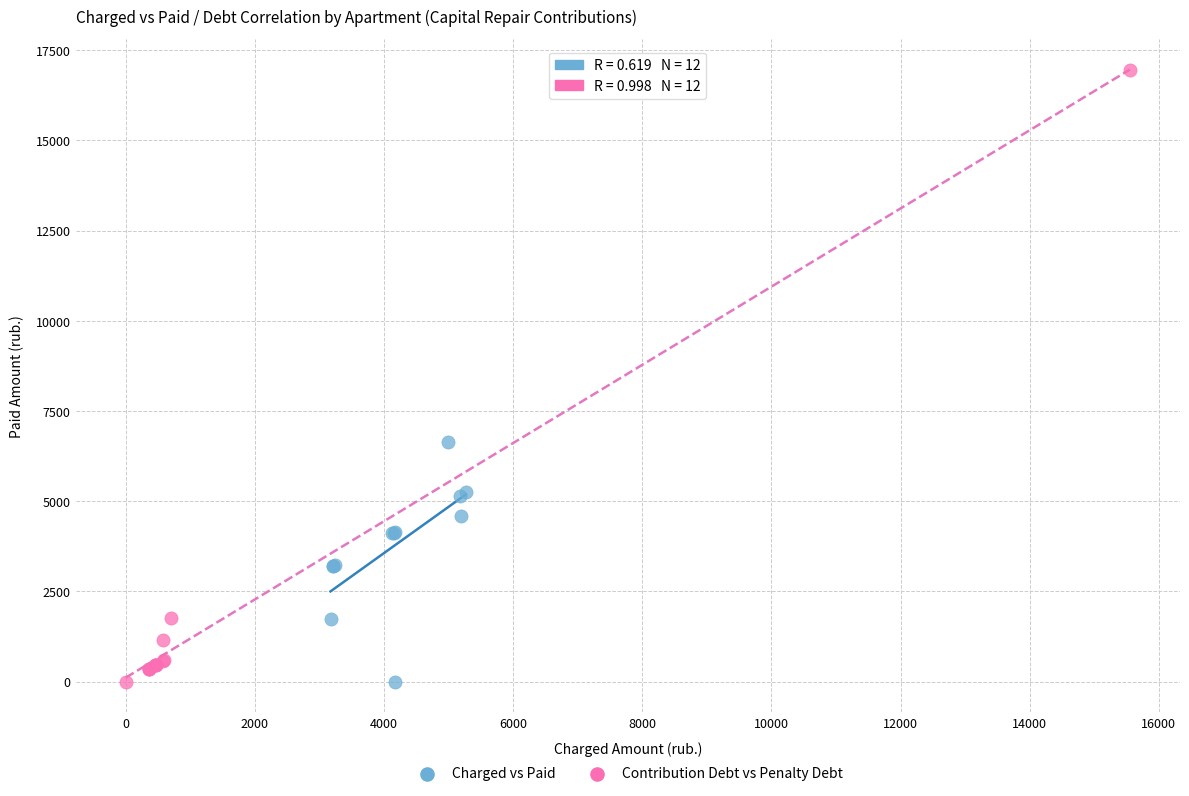

Which series has the largest Y range (max minus min)?

Contribution Debt vs Penalty Debt